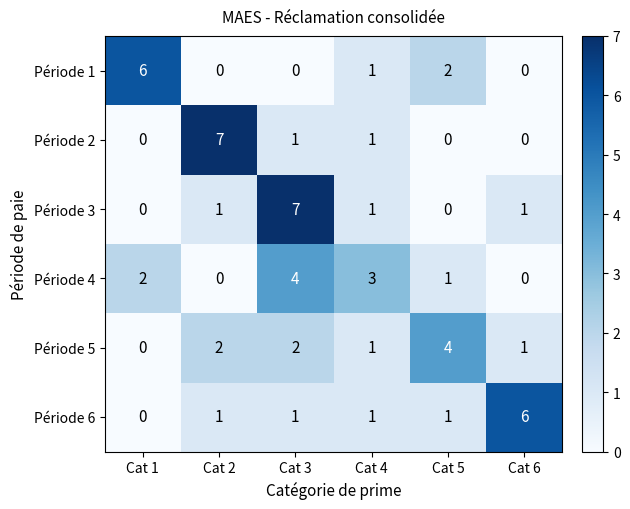

Count the number of data series in this chart.

6